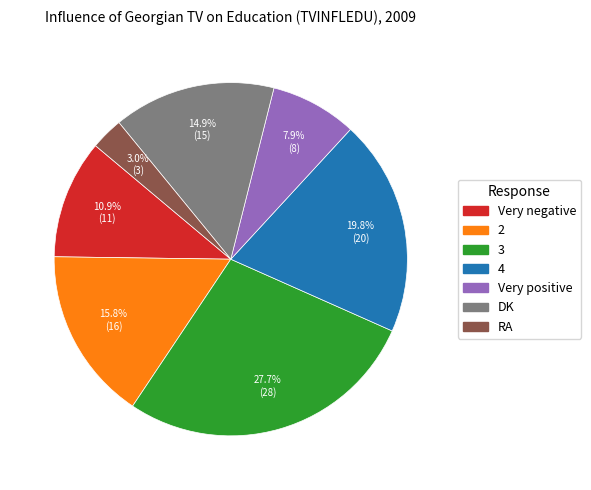

To the nearest percent, what is the difference between the largest and smallest slice percentages?

25%